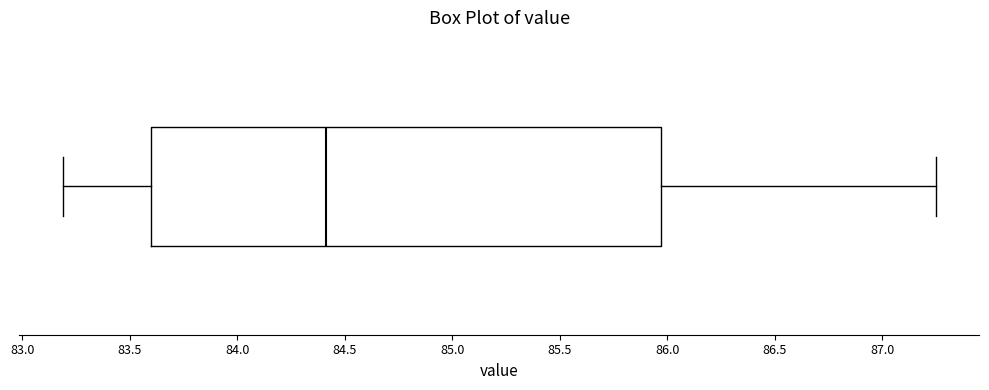

Where does the left whisker of the box end on the x-axis? The values are not printed on the chart, so give them approximately, as read against the axis.

83.20